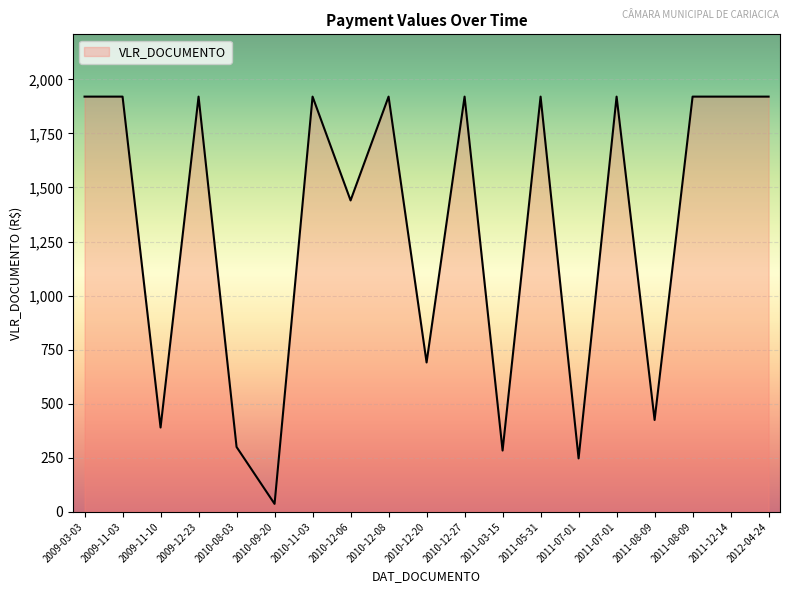

Where is the first local maximum?

2009-12-23